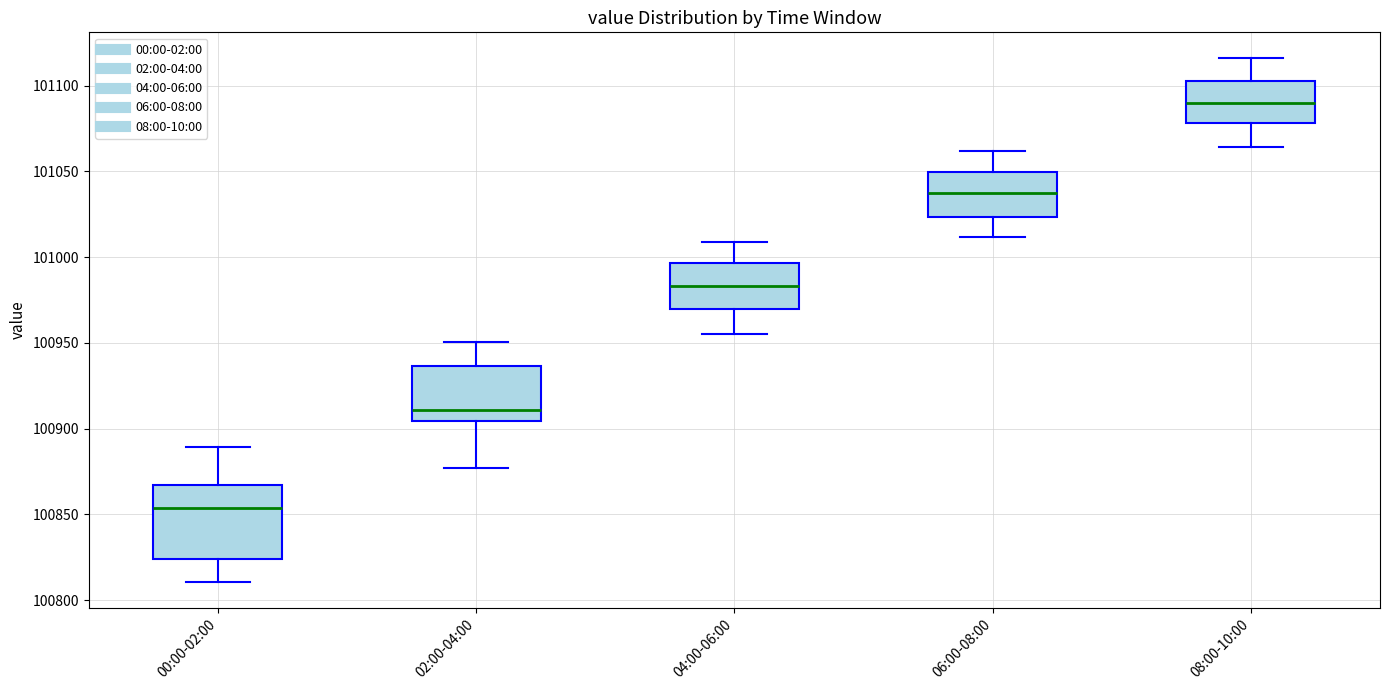

Where does the upper whisker of the box for 06:00-08:00 end on the y-axis? The values are not printed on the chart, so give them approximately, as read against the axis.

101060